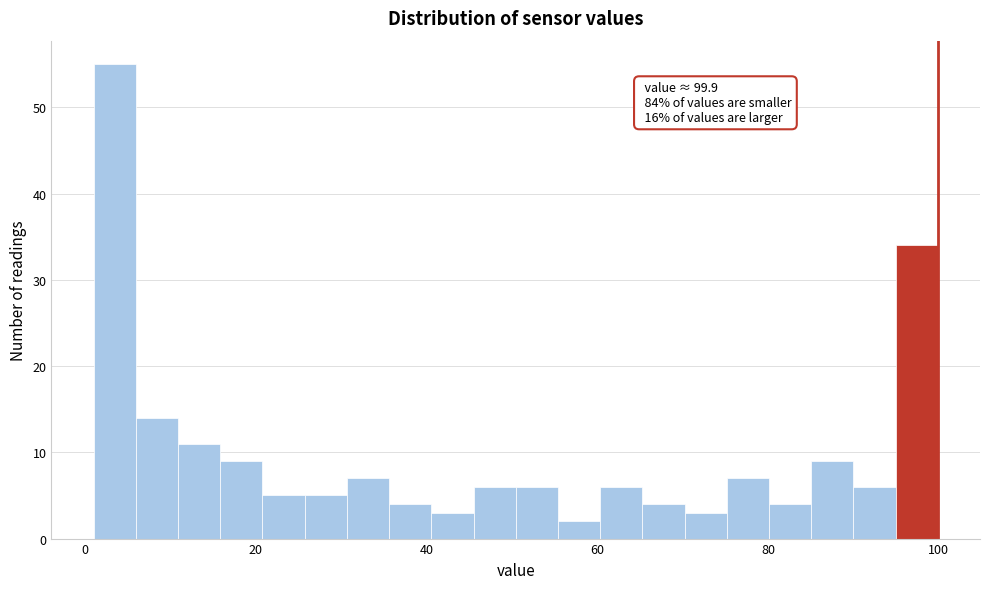

Around what value on the x-axis is the tallest bar? Give the approximate position of its centre, as read against the axis.

4